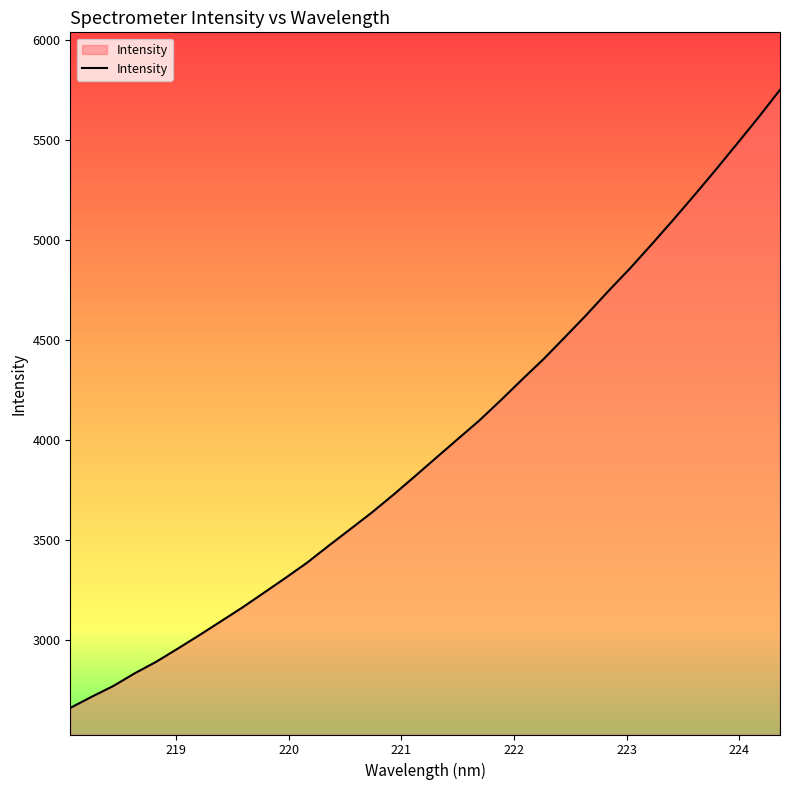

What is the average value?

3982.3